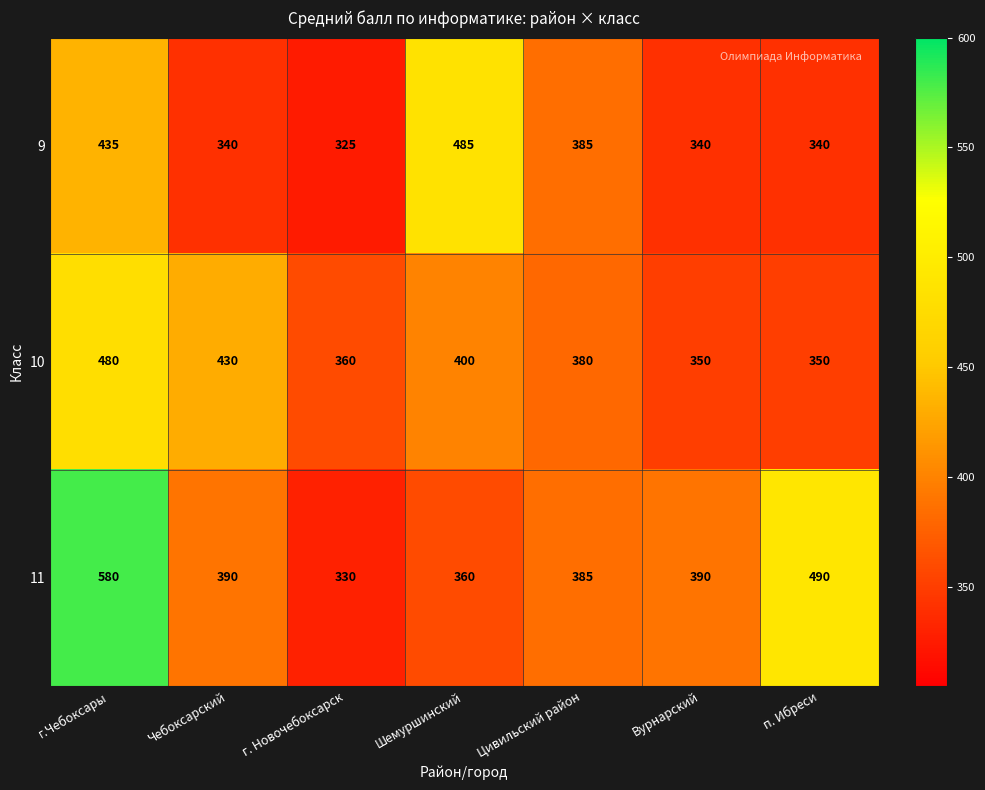

What is the total value across all series at п. Ибреси?

1180